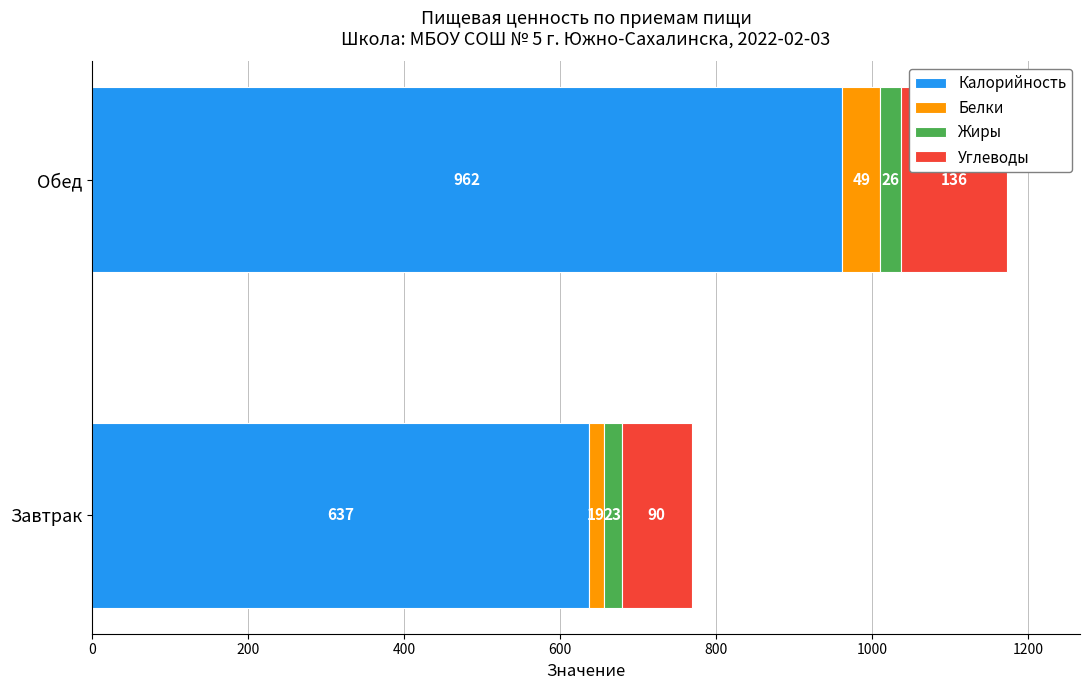

True or false: Калорийность has a value of 1122.8 at Завтрак.

False